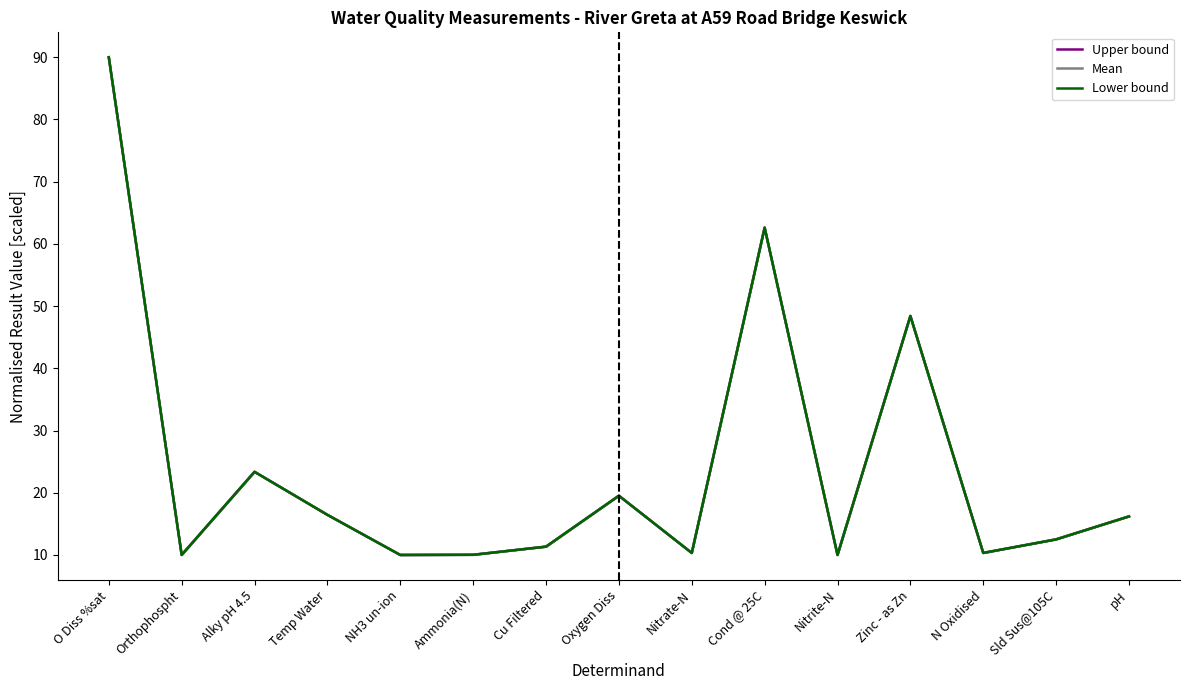

Which has a higher value, Ammonia(N) or Oxygen Diss?

Oxygen Diss